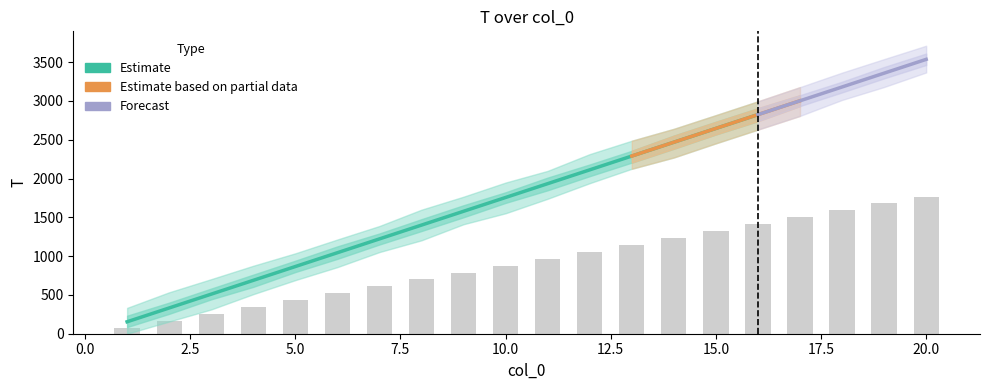

Reading left to right, list all the values displayed in this chart.

T: 154	332	510	688	866	1044	1222	1400	1578	1756	1934	2112	2290	2468	2646	2824	3002	3180	3358	3536
f_e(t): 0	0	0	0	0	0	0	0	0	0	0	0	0	0	0	0	0	0	0	0
Var3: 0	0	0	0	0	0	0	0	0	0	0	0	0	0	0	0	0	0	0	0
Var4: 0	0	0	0	0	0	0	0	0	0	0	0	0	0	0	0	0	0	0	0
Var5: 0	0	0	0	0	0	0	0	0	0	0	0	0	0	0	0	0	0	0	0
Var6: 0	0	0	0	0	0	0	0	0	0	0	0	0	0	0	0	0	0	0	0